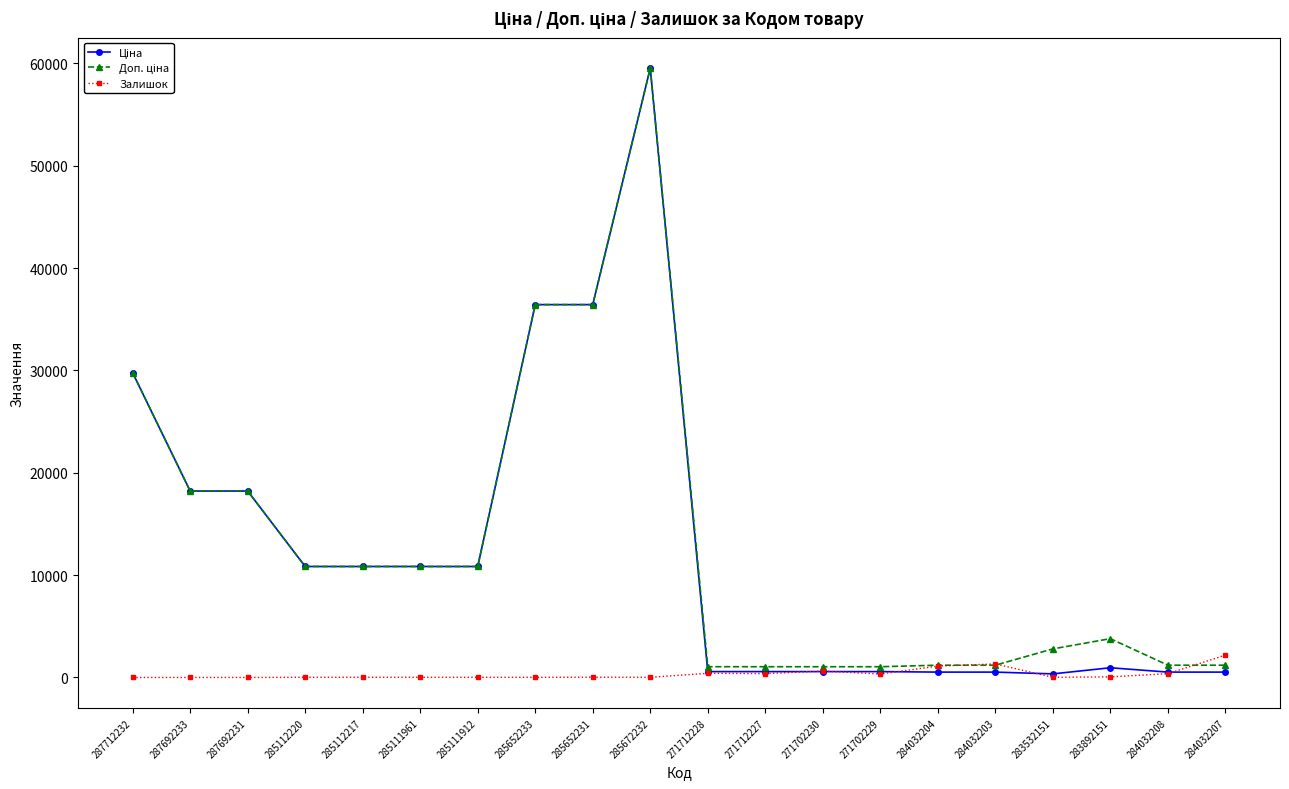

At how many categories does at least one series exceed 24242?

4